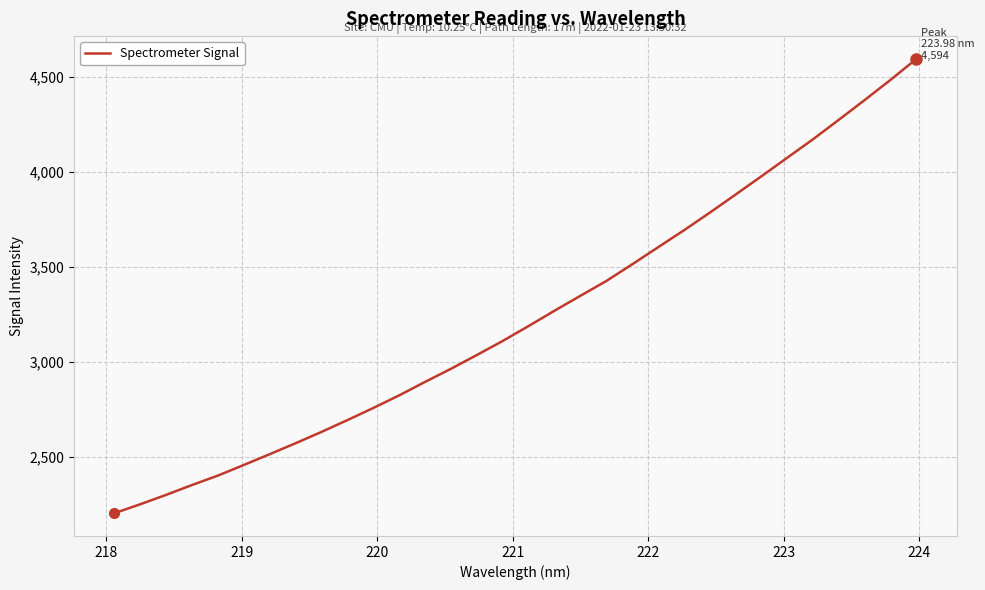

What is the greatest value displayed?

4593.8